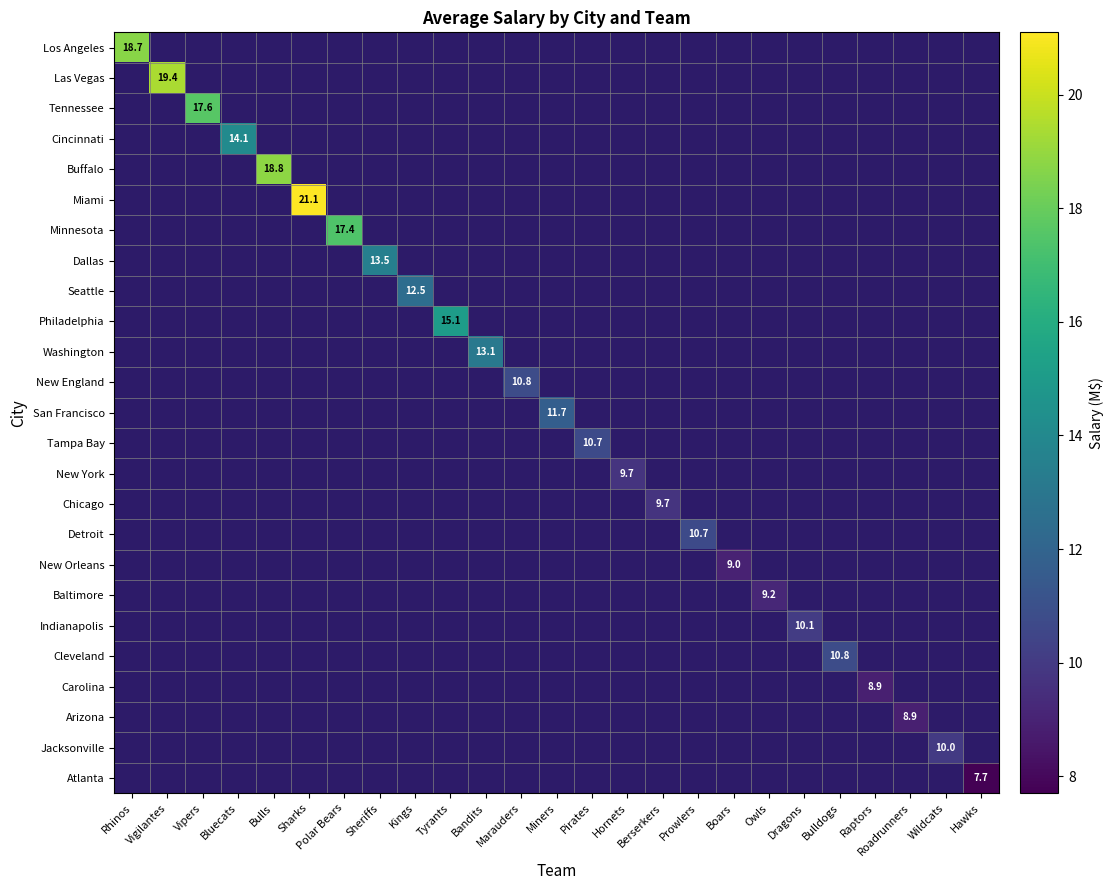

Is it true that Indianapolis equals 10.1 at Dragons?

True